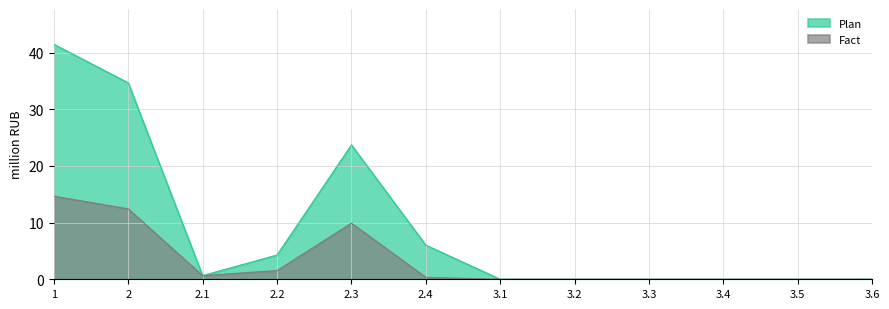

Is it true that Plan equals -14.3 at 3.5?

False